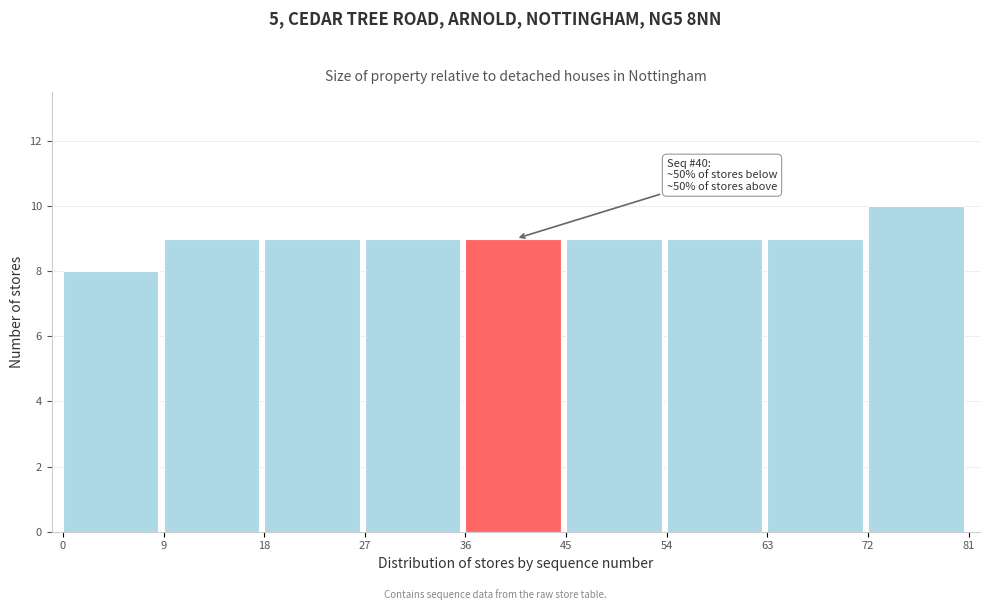

Over which range of the x-axis is the bar tallest?

72 to 81